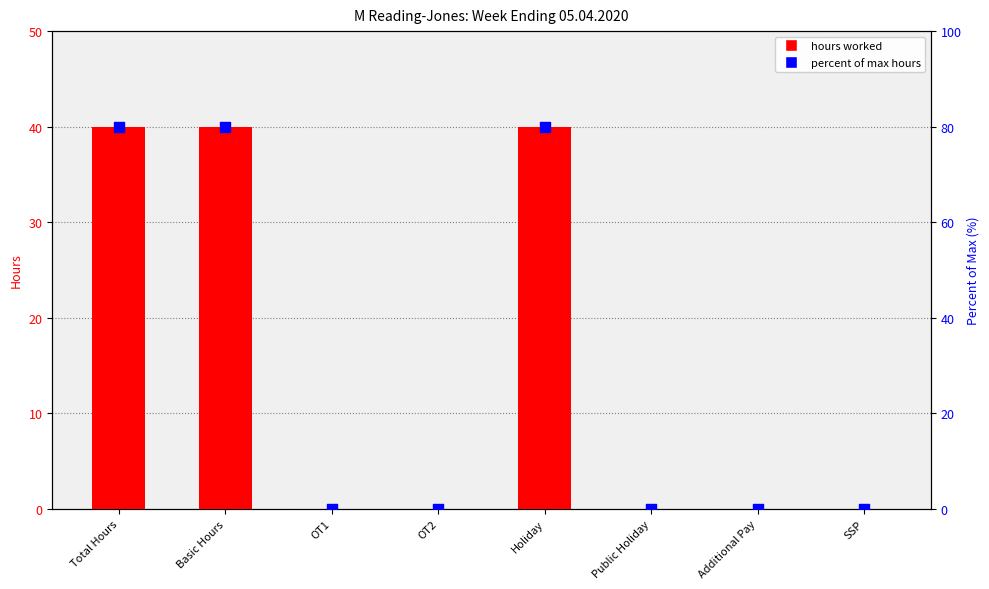

Which series contains the highest Y value?

percent of max